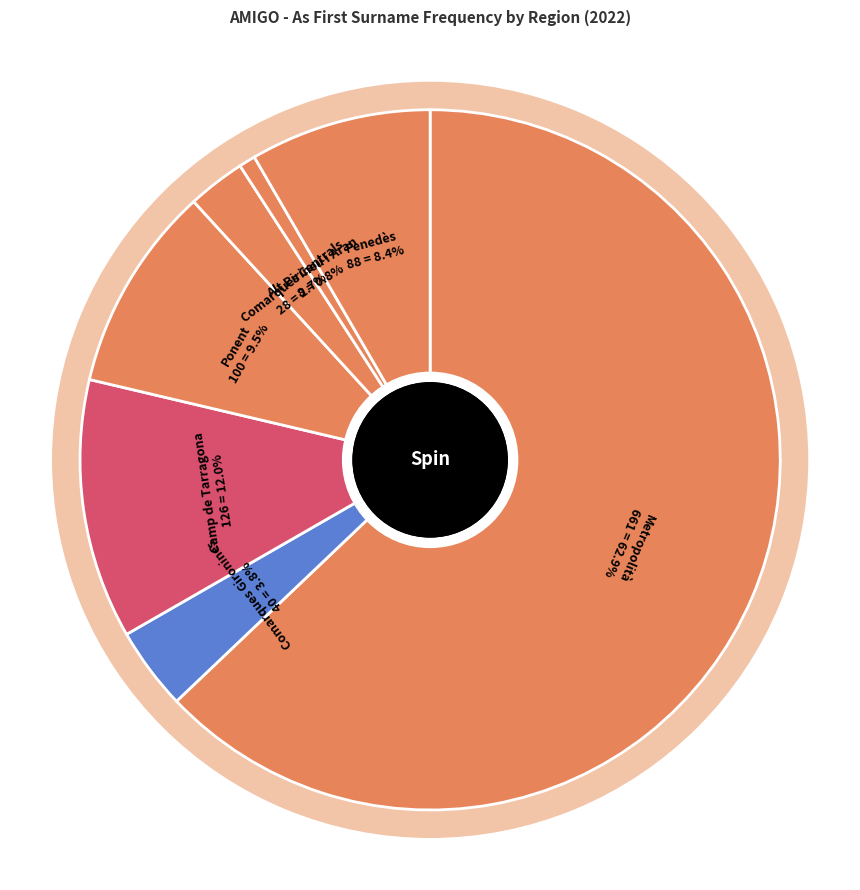

What percentage is NOT represented by Comarques Centrals?

97.3%